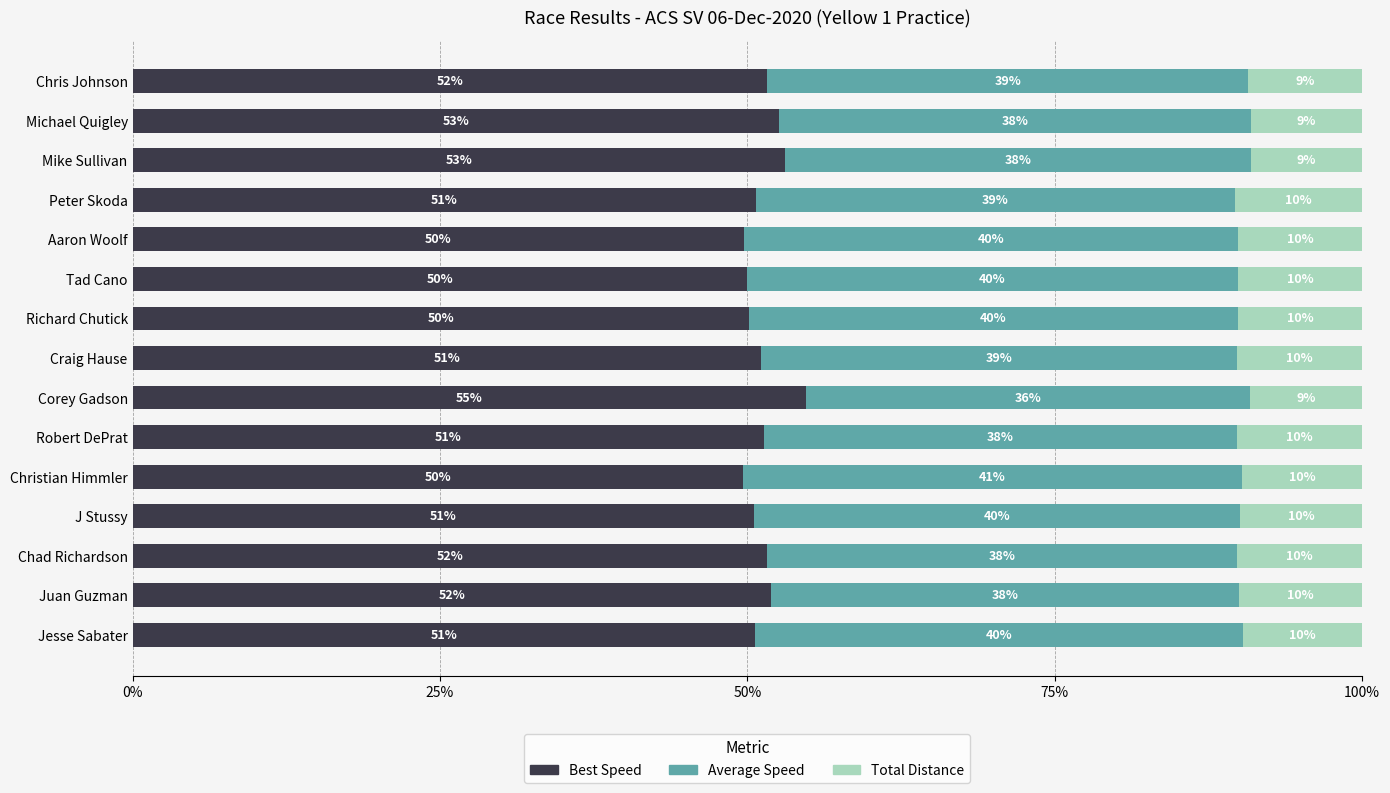

At which label does Best Speed reach its peak?

Corey Gadson